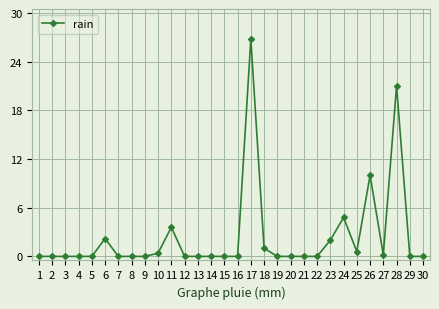

What is the change in value from 6 to 12?

-2.2